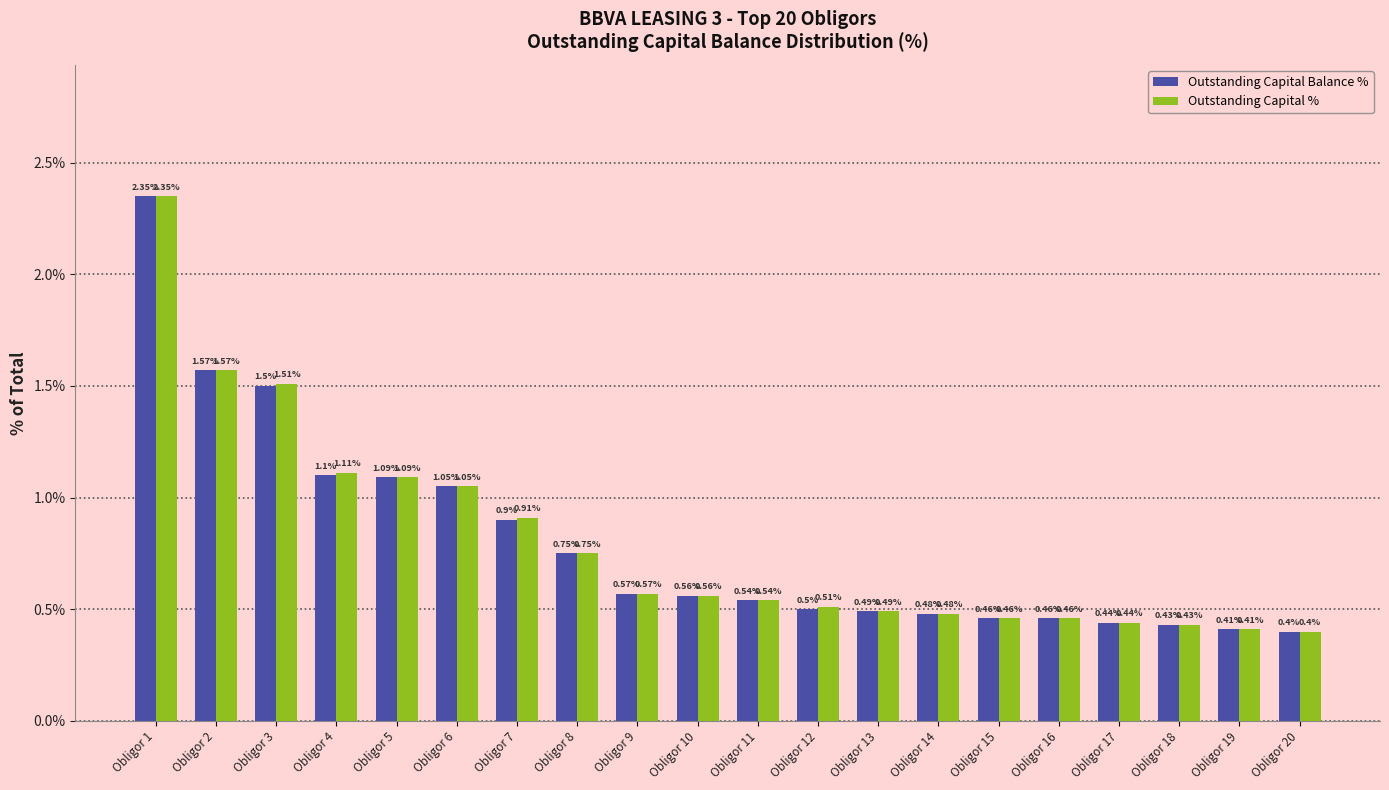

Which series has the largest total across all categories?

Outstanding Capital %